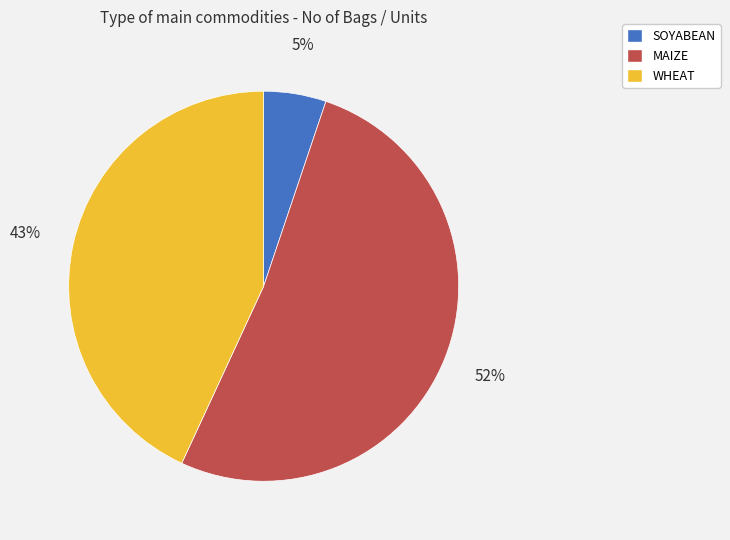

Does SOYABEAN represent more than half of the total?

No